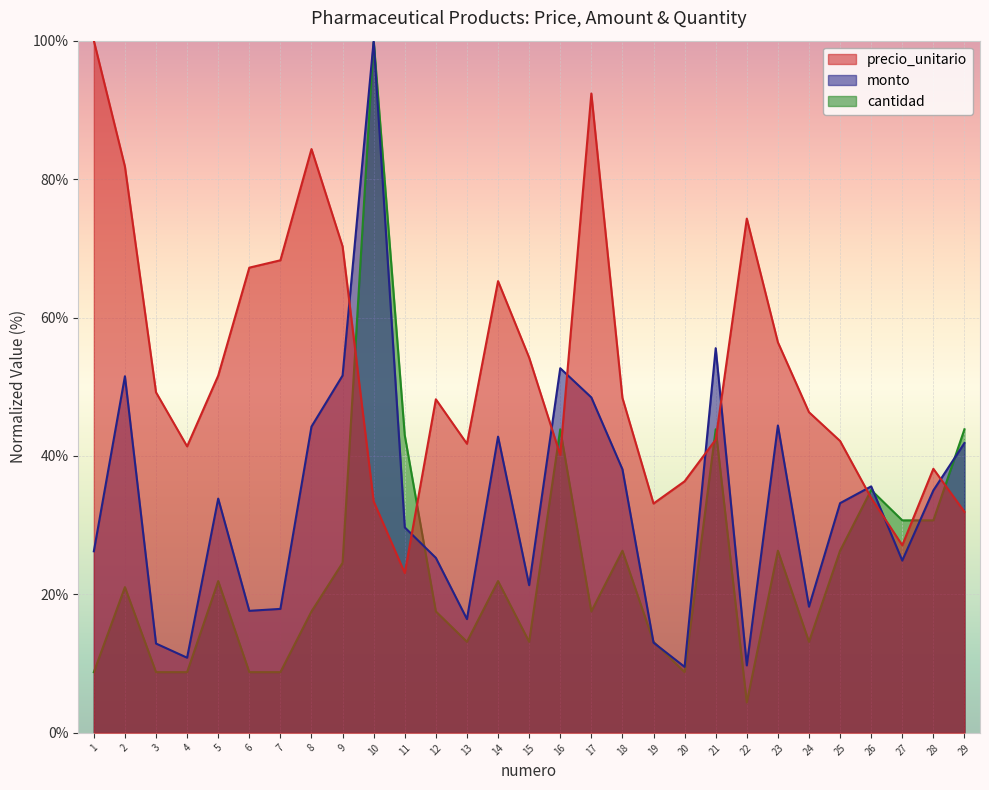

The value of monto at 6 is 17.6. True or false?

True